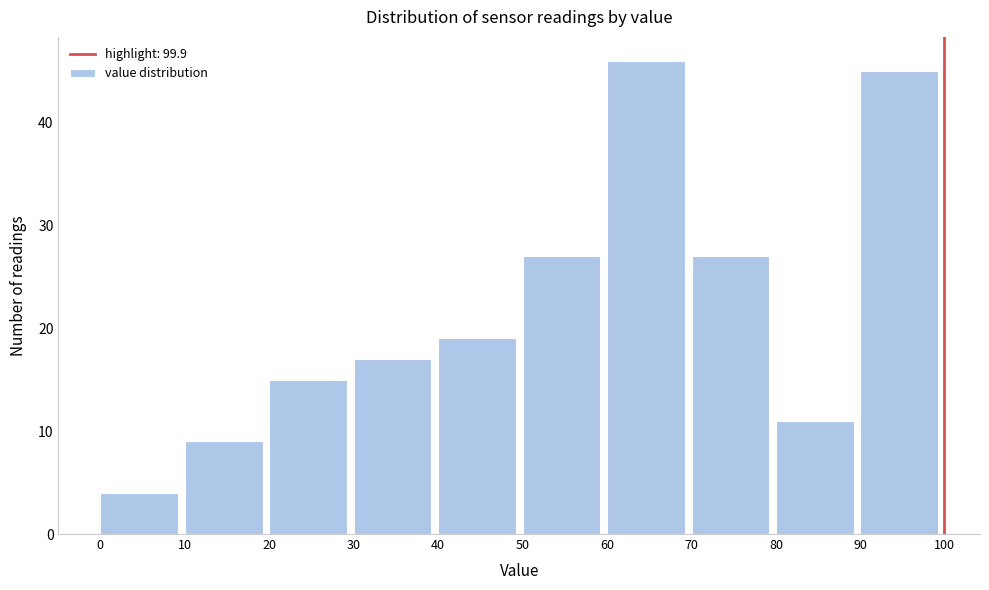

Reading left to right, list every bar in this chart as the range it spans on the x-axis followed by its height. The values are not printed on the chart, so give them approximately, as read against the axis.

0 to 10: 4
10 to 20: 9
20 to 30: 15
30 to 40: 17
40 to 50: 19
50 to 60: 27
60 to 70: 46
70 to 80: 27
80 to 90: 11
90 to 100: 45